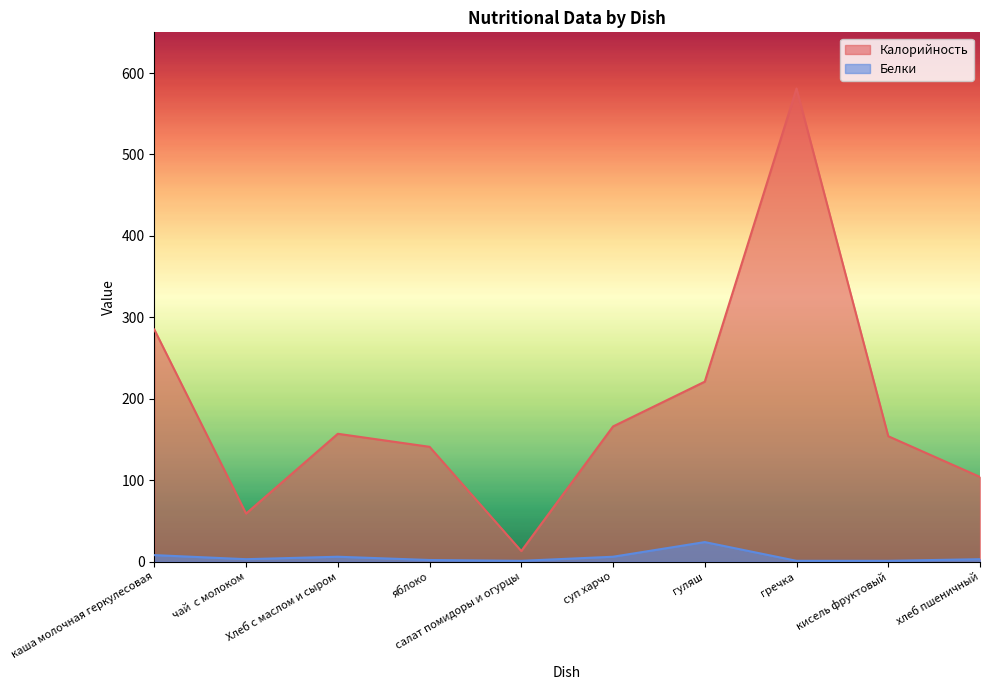

Where is the first local minimum for Белки?

чай  с молоком